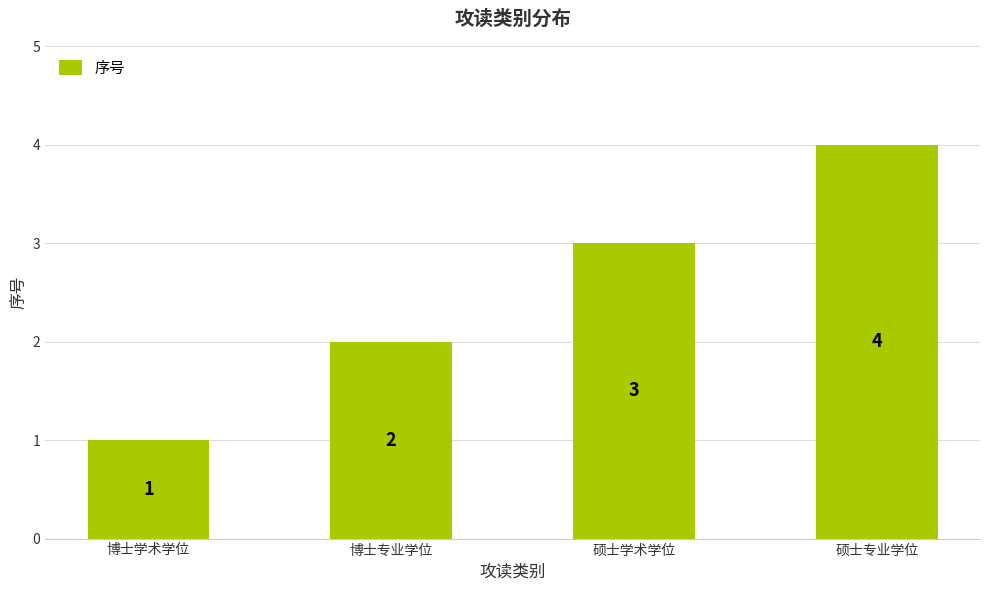

At which category does the chart reach its peak across all series?

硕士专业学位